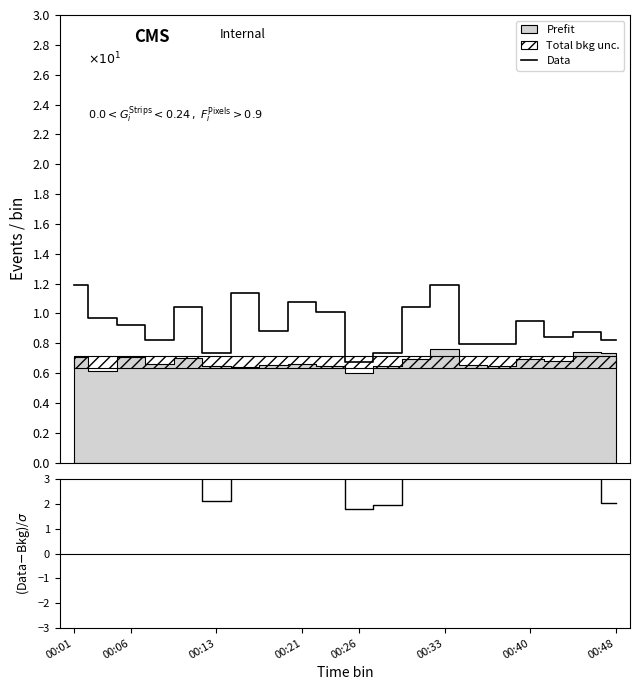

What is the highest value of the Data series?

1.2